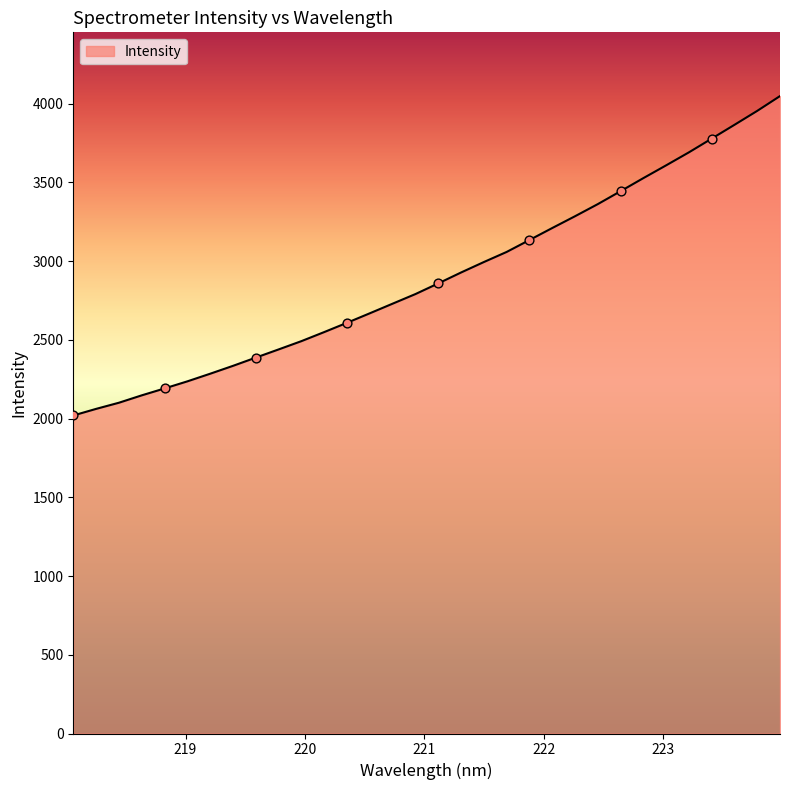

What is the difference between the maximum and minimum values?

2028.3